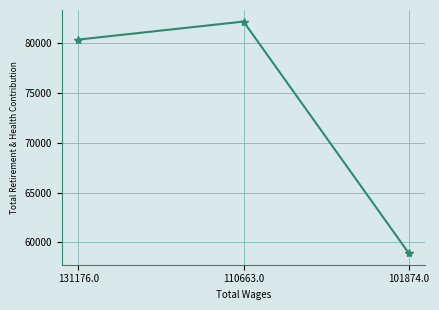

Reading right to left, what are all the values shown in this chart?

58933	82136	80333